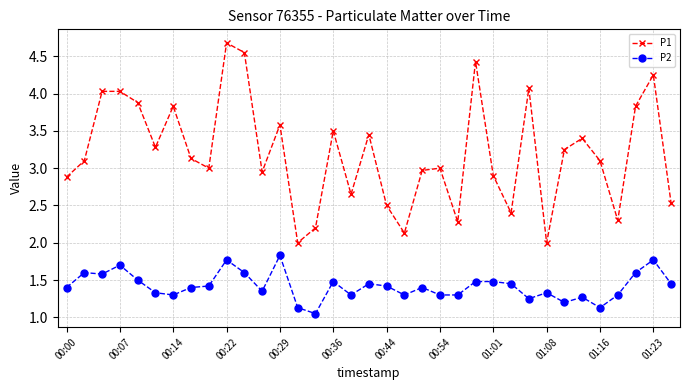

What is the maximum value shown in the chart?

4.7